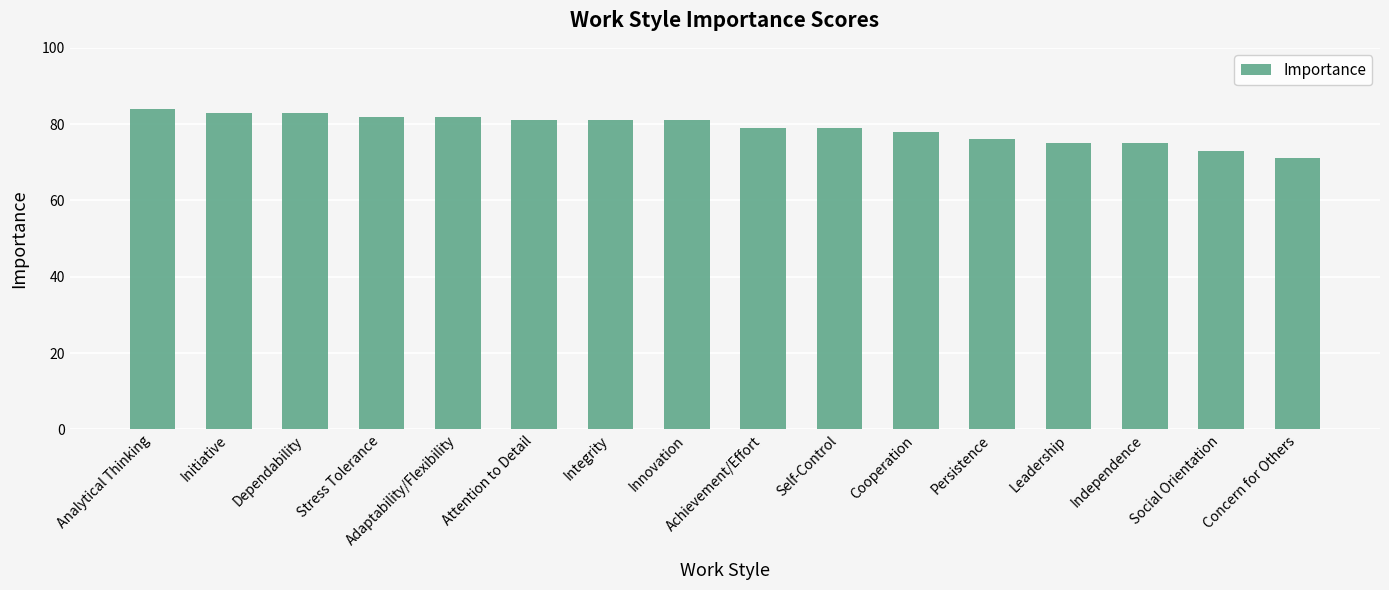

What is the difference between the maximum and minimum values?

13